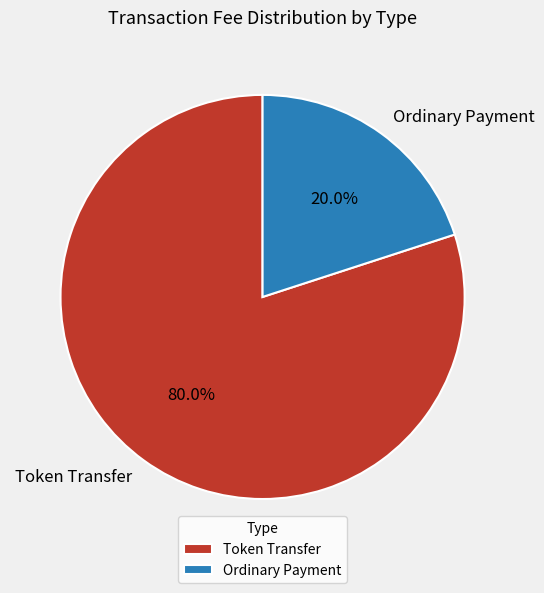

True or false: Token Transfer accounts for 73% of the total.

False